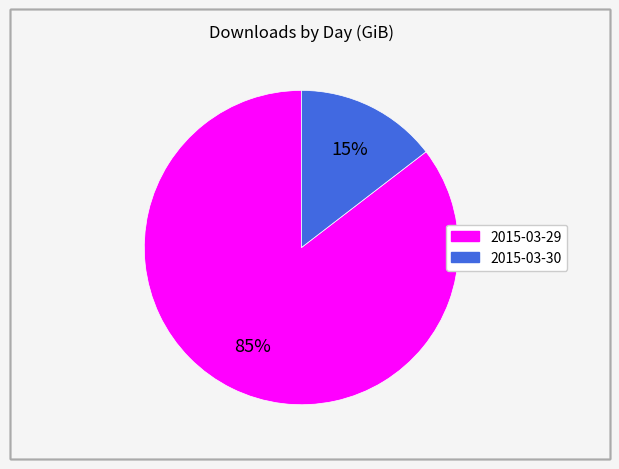

Count the number of slices in the pie.

2